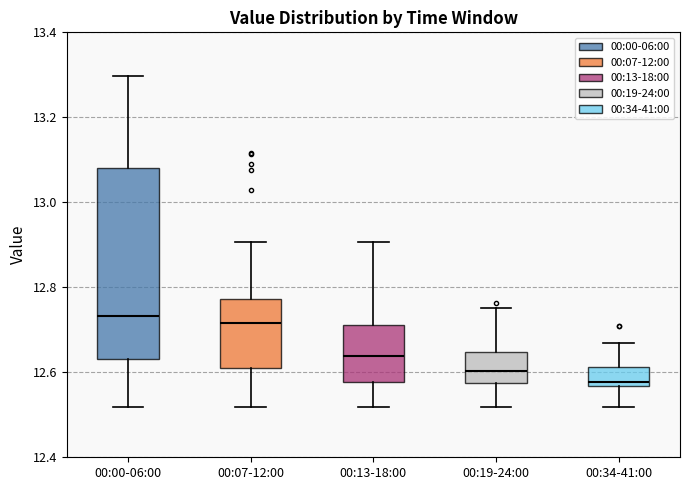

Where does the upper whisker of the box for 00:34-41:00 end on the y-axis? The values are not printed on the chart, so give them approximately, as read against the axis.

12.66